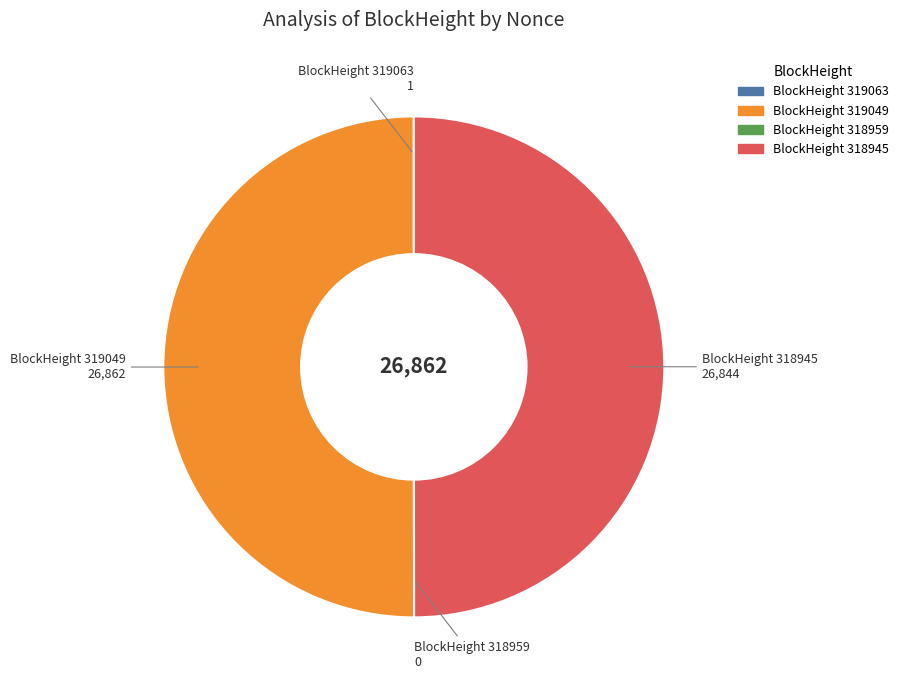

Is it true that BlockHeight 319049 is 42% of the pie?

False